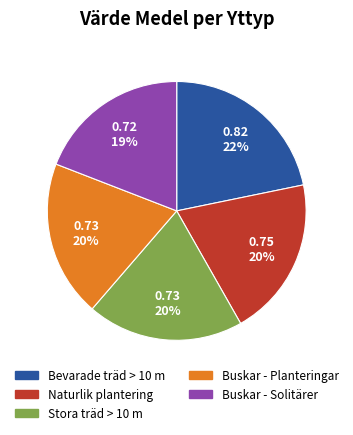

Count the number of slices in the pie.

5